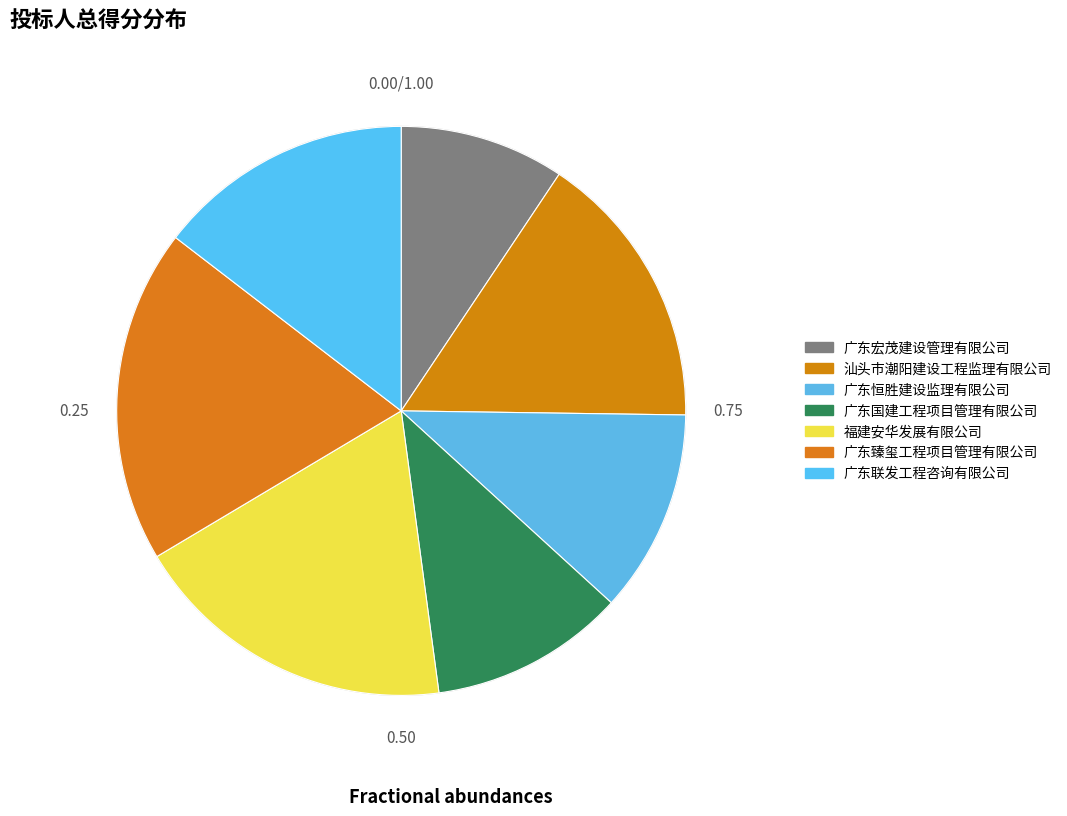

To the nearest percent, what is the combined percentage of 汕头市潮阳建设工程监理有限公司 and 广东臻玺工程项目管理有限公司?

35%